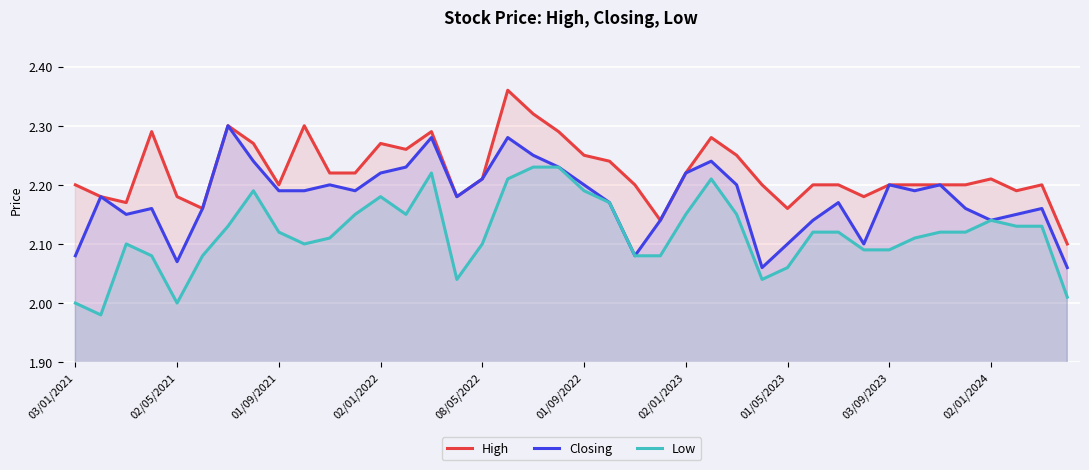

Does the chart display data point markers on the line(s)?

No